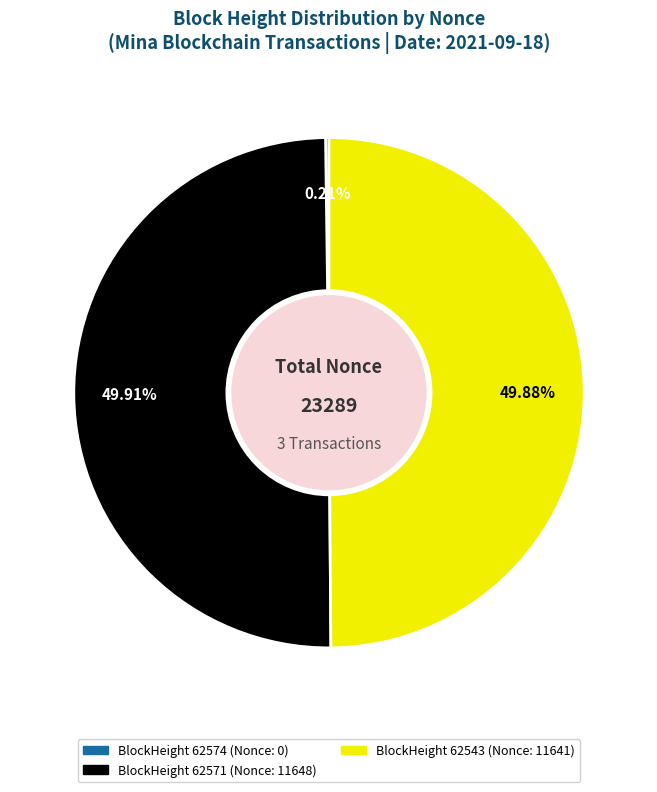

Rank the categories by value from highest to lowest.

62571, 62543, 62574